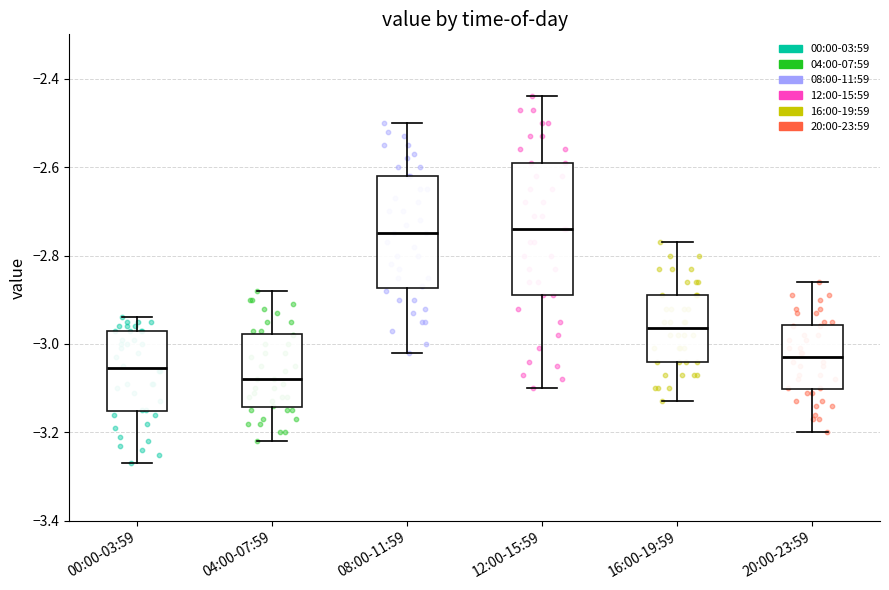

Which box has the lowest median line?

04:00-07:59